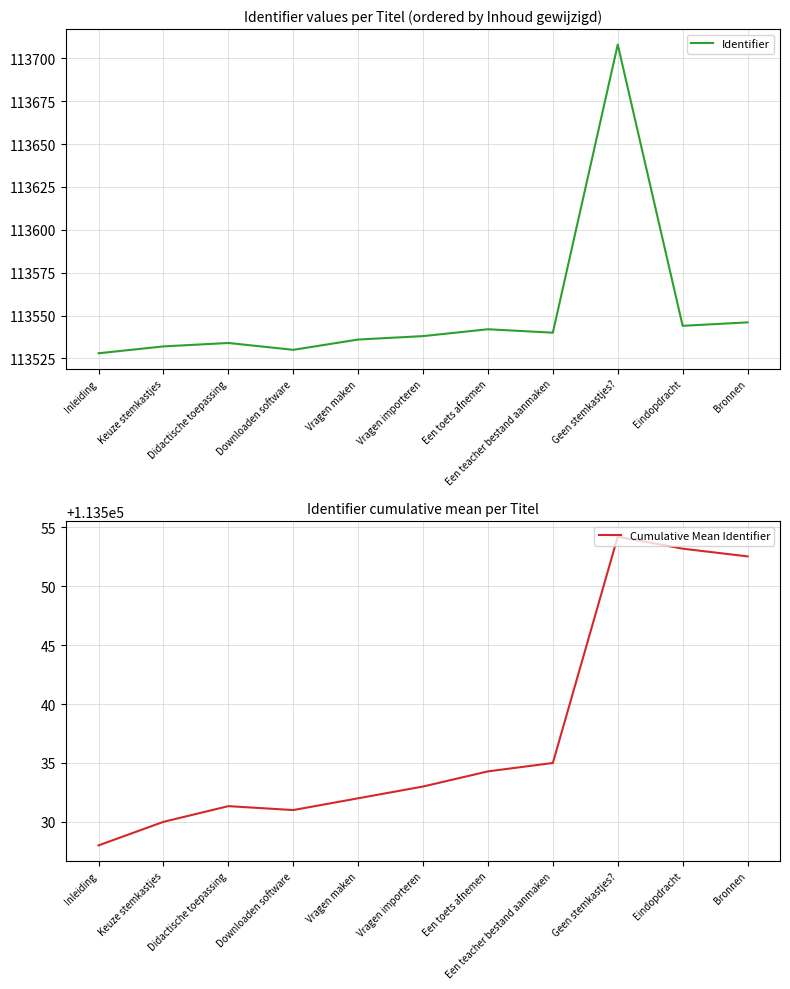

At how many categories does at least one series exceed 113702?

1